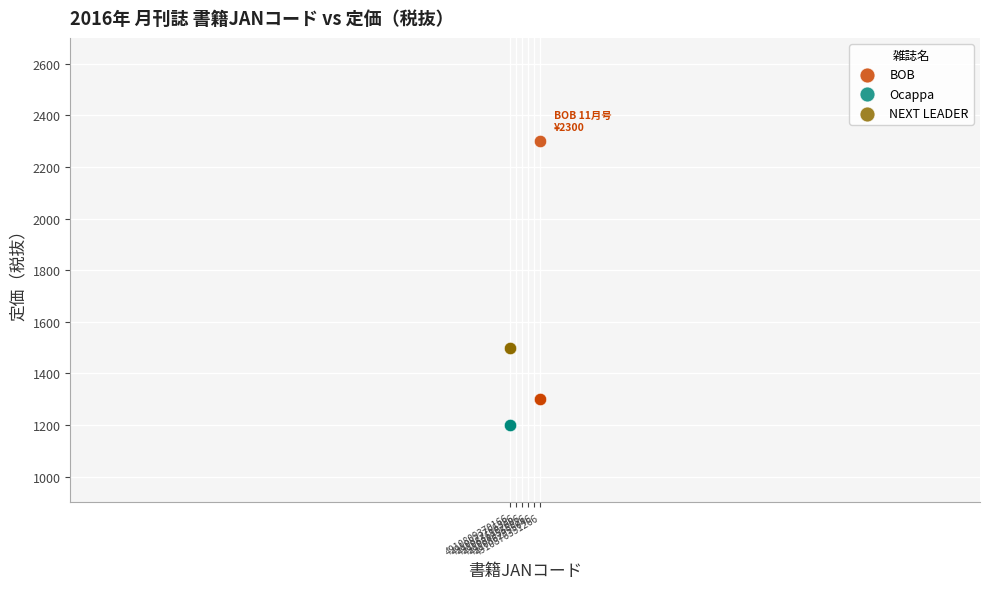

Which series reaches the maximum Y coordinate?

BOB